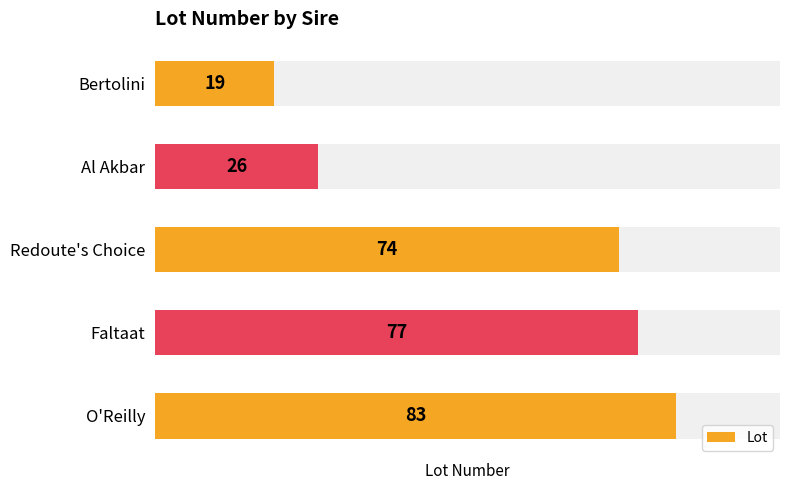

Does the chart contain stacked bars?

No